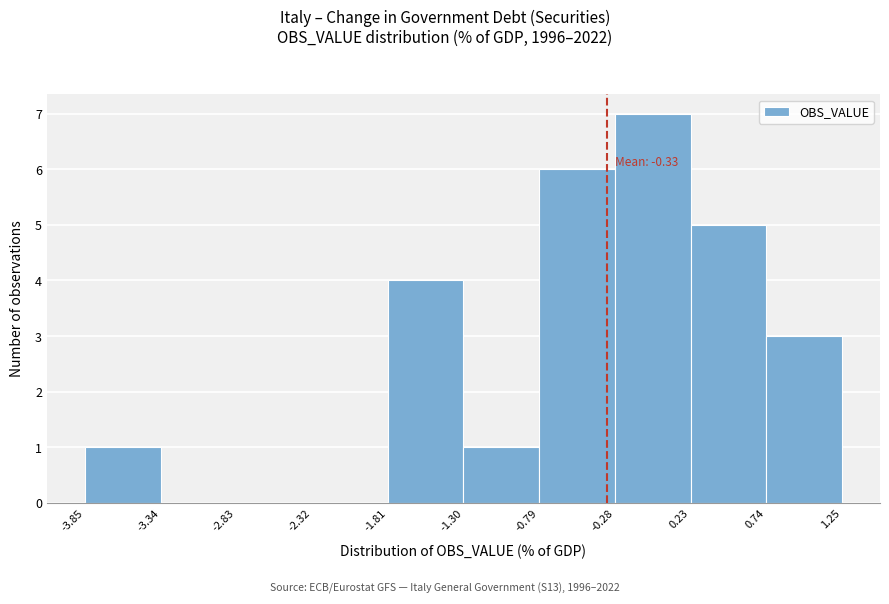

Which range on the x-axis has the tallest bar?

-0.28 to 0.23